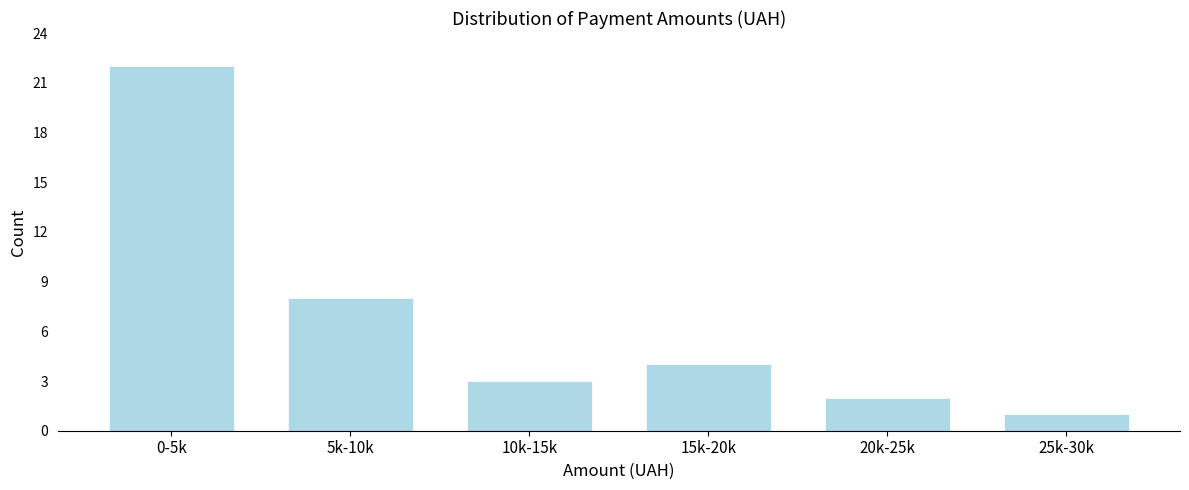

Reading left to right, extract all data points from this chart.

0-5k=22	5k-10k=8	10k-15k=3	15k-20k=4	20k-25k=2	25k-30k=1